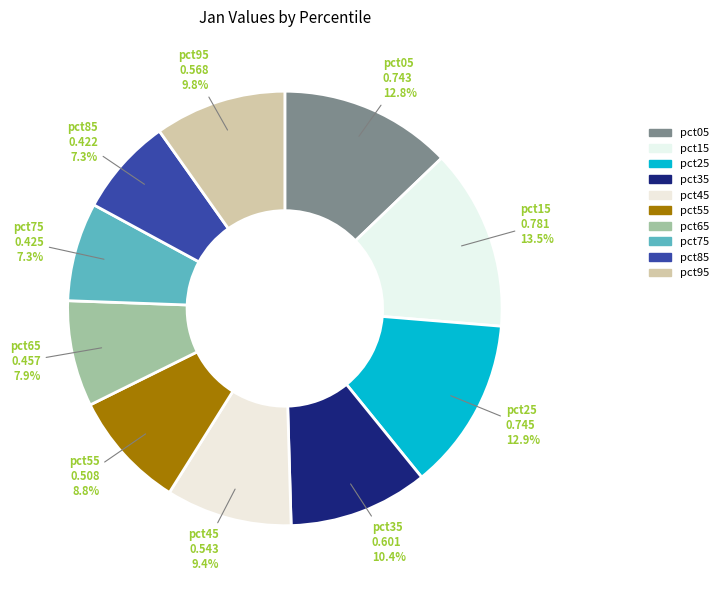

What percentage is the pct65 slice, to the nearest percent?

8%